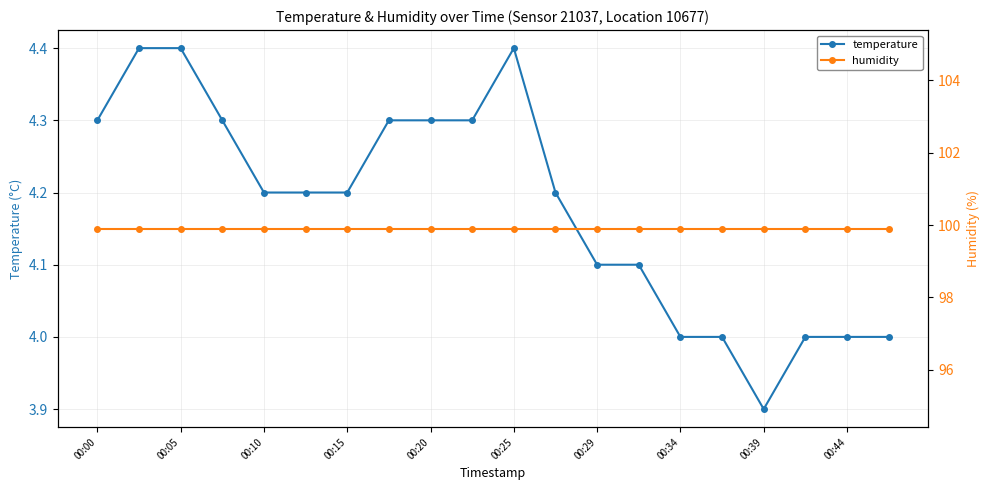

True or false: temperature and humidity cross at least once.

False